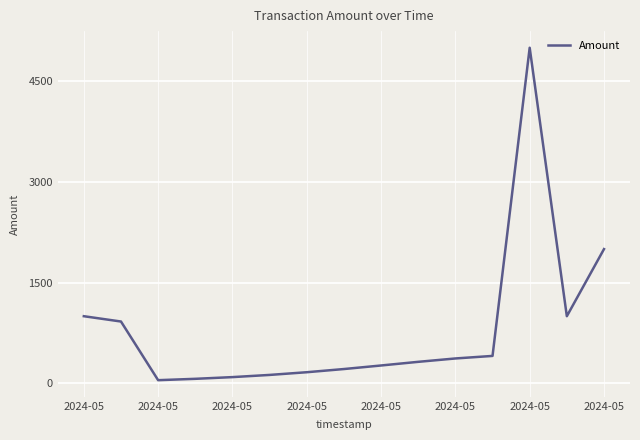

Count the number of categories in the chart.

15